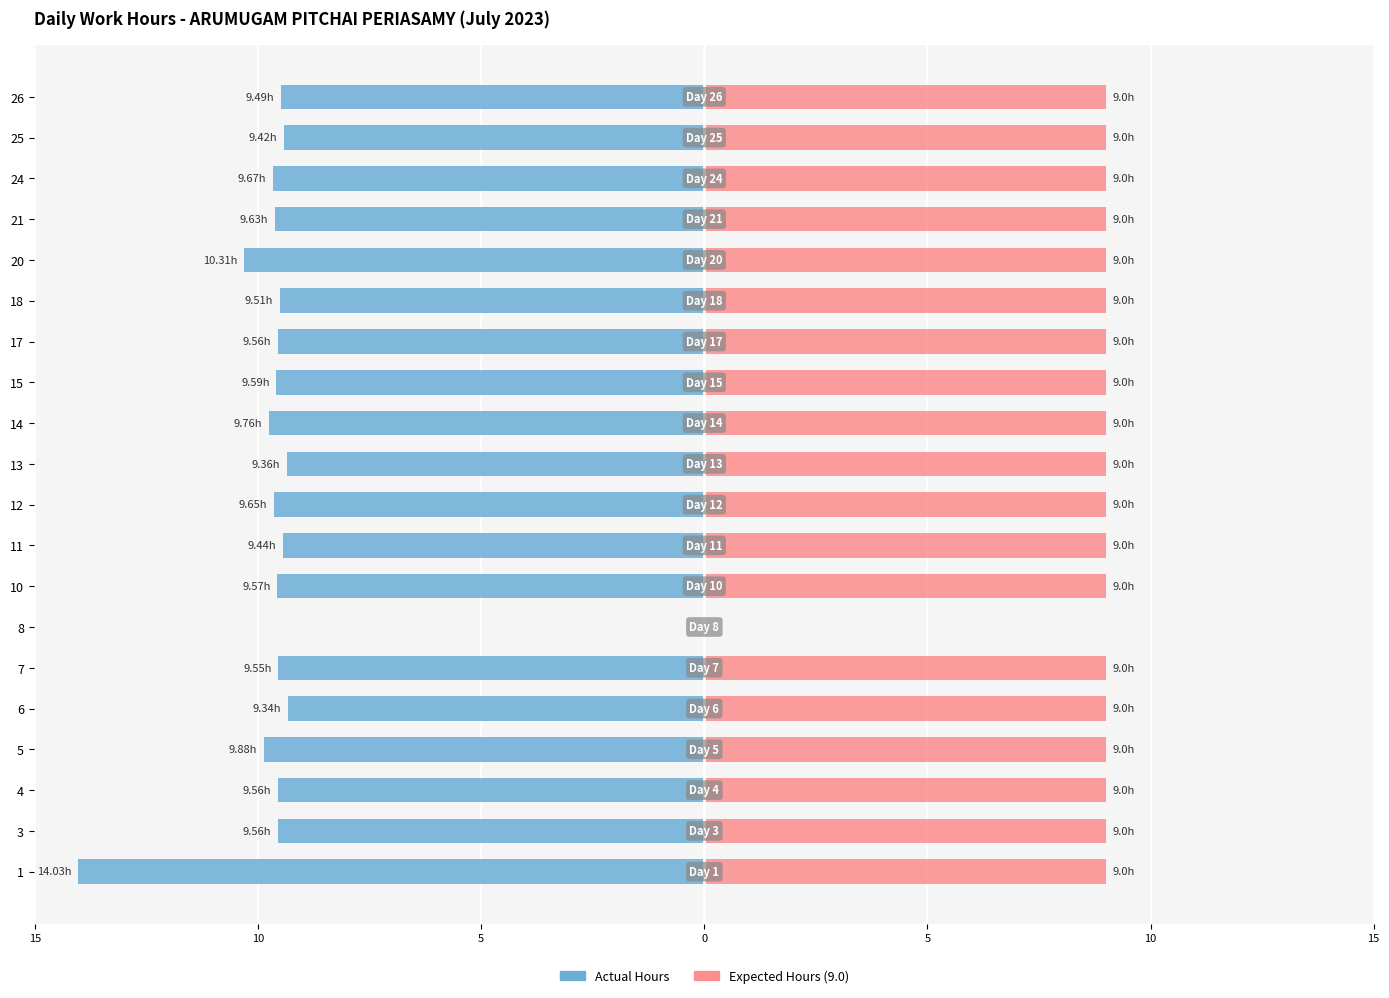

Read the Expected Hours (9.0) value at 3.

9.0